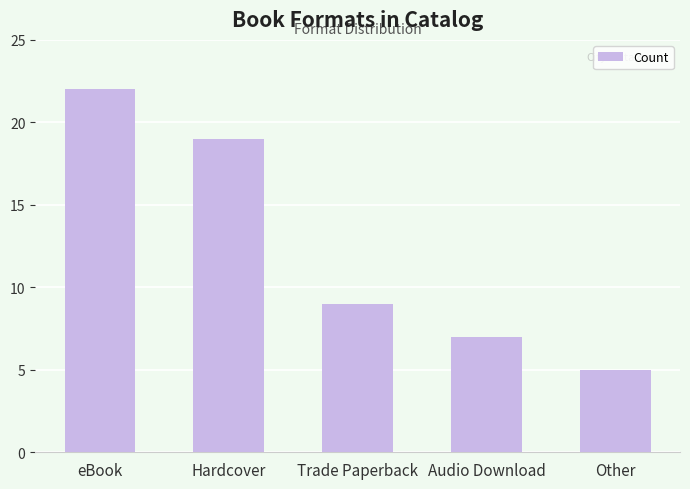

Reading left to right, extract all data points from this chart.

22	19	9	7	5